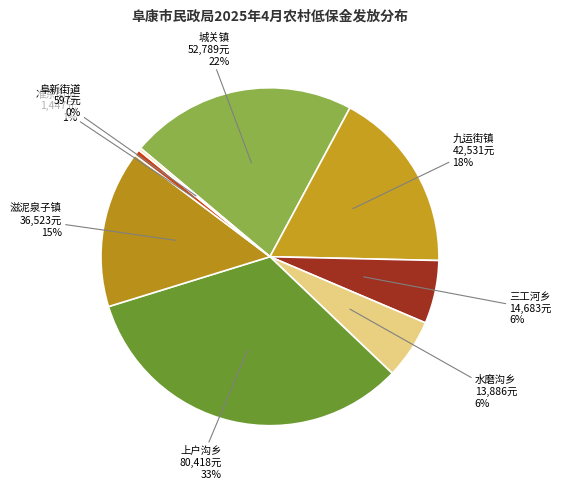

What is the largest slice in the pie chart?

上户沟乡